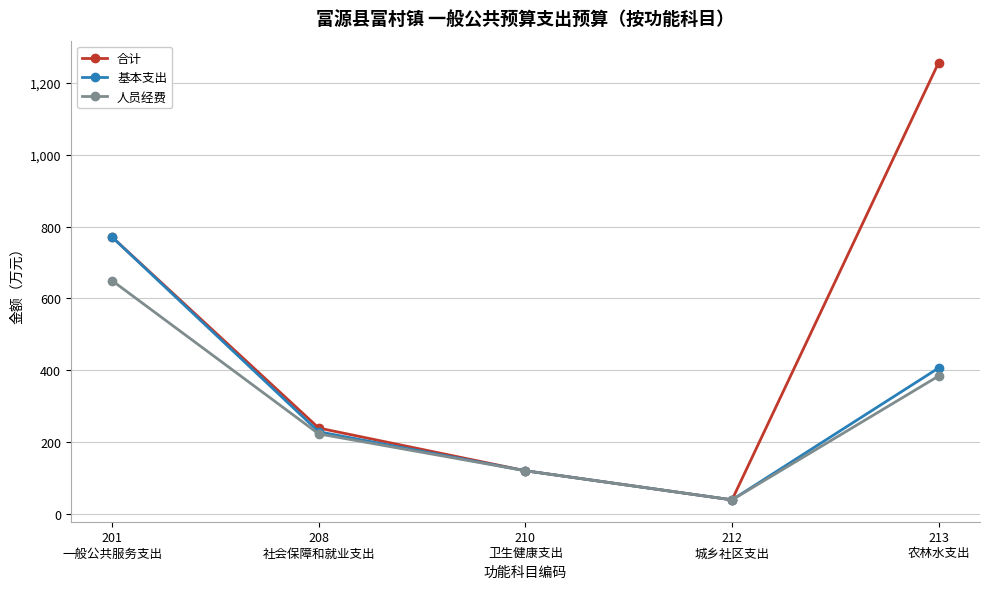

Reading right to left, list all the values displayed in this chart.

合计: 1256.3	39.6	120.6	239.4	770.6
基本支出: 406.6	39.6	120.6	229.0	770.6
人员经费: 384.2	39.6	120.6	223.2	649.5